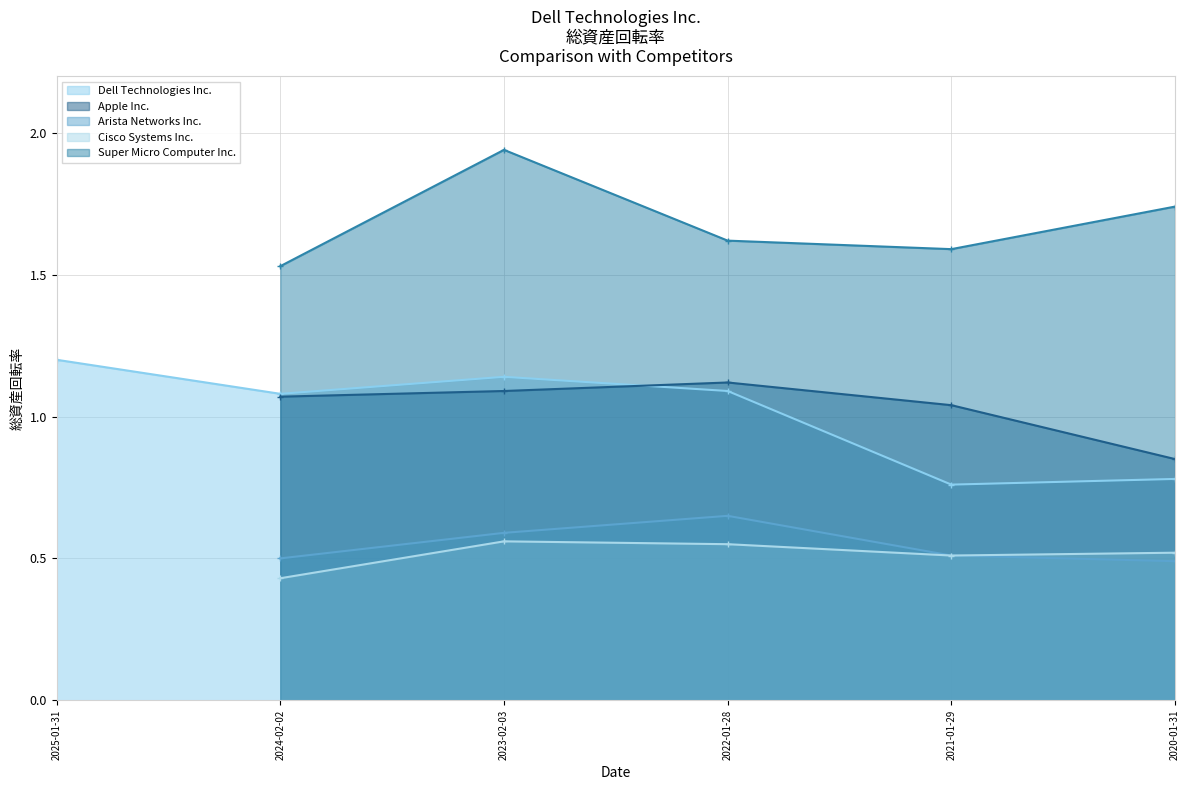

What are all the series names shown in the legend?

Dell Technologies Inc., Apple Inc., Arista Networks Inc., Cisco Systems Inc., Super Micro Computer Inc.